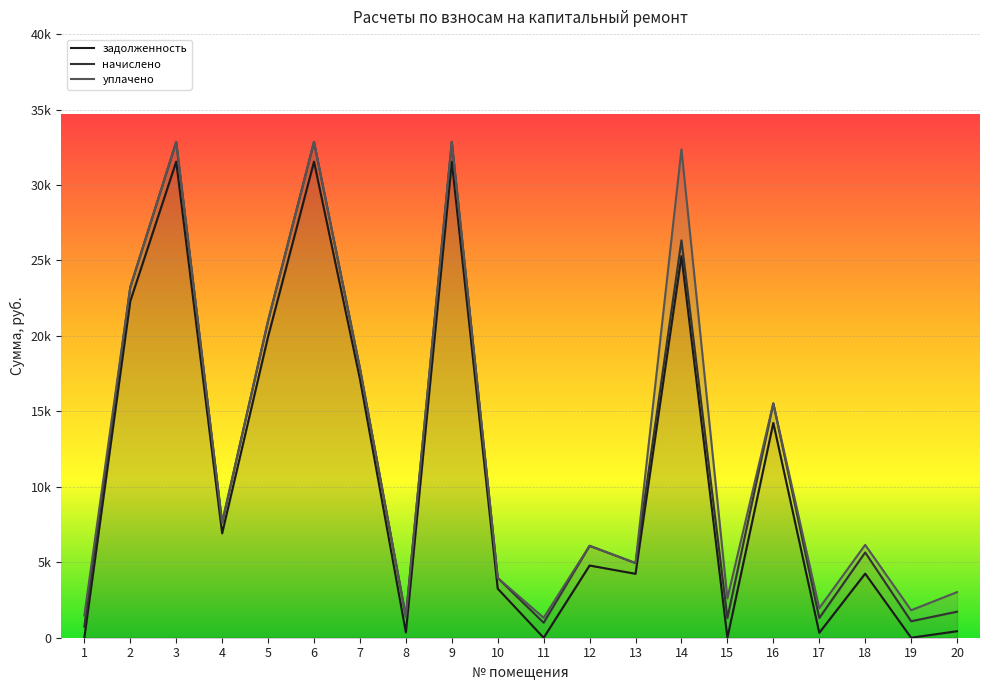

Reading right to left, what are all the values shown in this chart?

задолженность: 20=431.6	19=0.0	18=4249.0	17=326.3	16=14235.6	15=0.0	14=25286.3	13=4237.3	12=4784.8	11=0.0	10=3252.0	9=31549.0	8=349.1	7=17140.1	6=31549.0	5=19950.7	4=6916.4	3=31549.0	2=22303.3	1=2.2
начислено: 20=1294.8	19=1092.0	18=1404.0	17=978.9	16=1294.8	15=1306.5	14=1047.2	13=709.8	12=1306.5	11=994.5	10=709.8	9=1306.5	8=1047.2	7=709.8	6=1306.5	5=1047.2	4=709.8	3=1306.5	2=924.3	1=735.1
уплачено: 20=1294.8	19=728.0	18=500.0	17=652.3	16=0.0	15=1306.5	14=6030.0	13=0.0	12=0.0	11=330.0	10=0.0	9=0.0	8=0.0	7=0.0	6=0.0	5=0.0	4=0.0	3=0.0	2=0.0	1=735.0